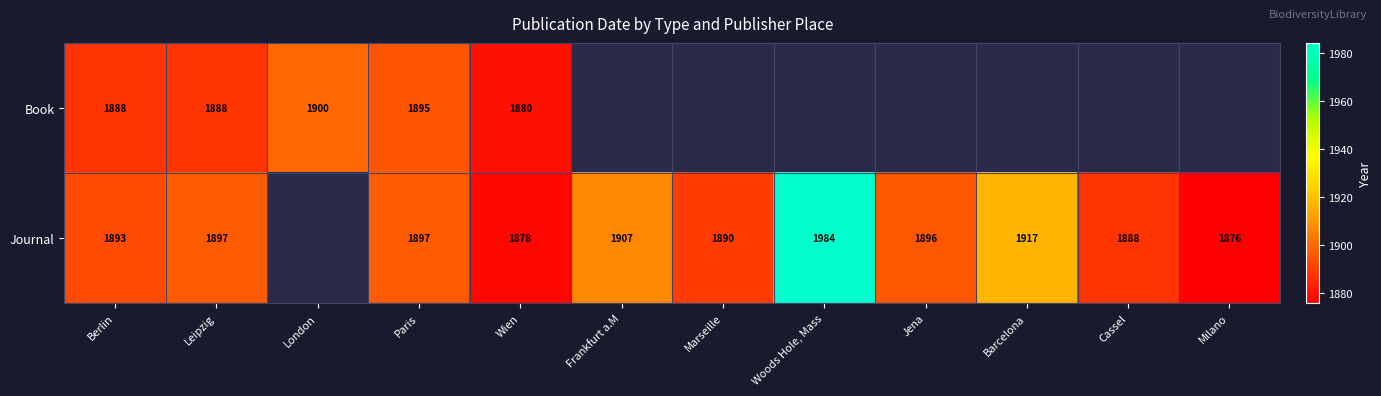

Between London and Barcelona, which is larger?

Barcelona